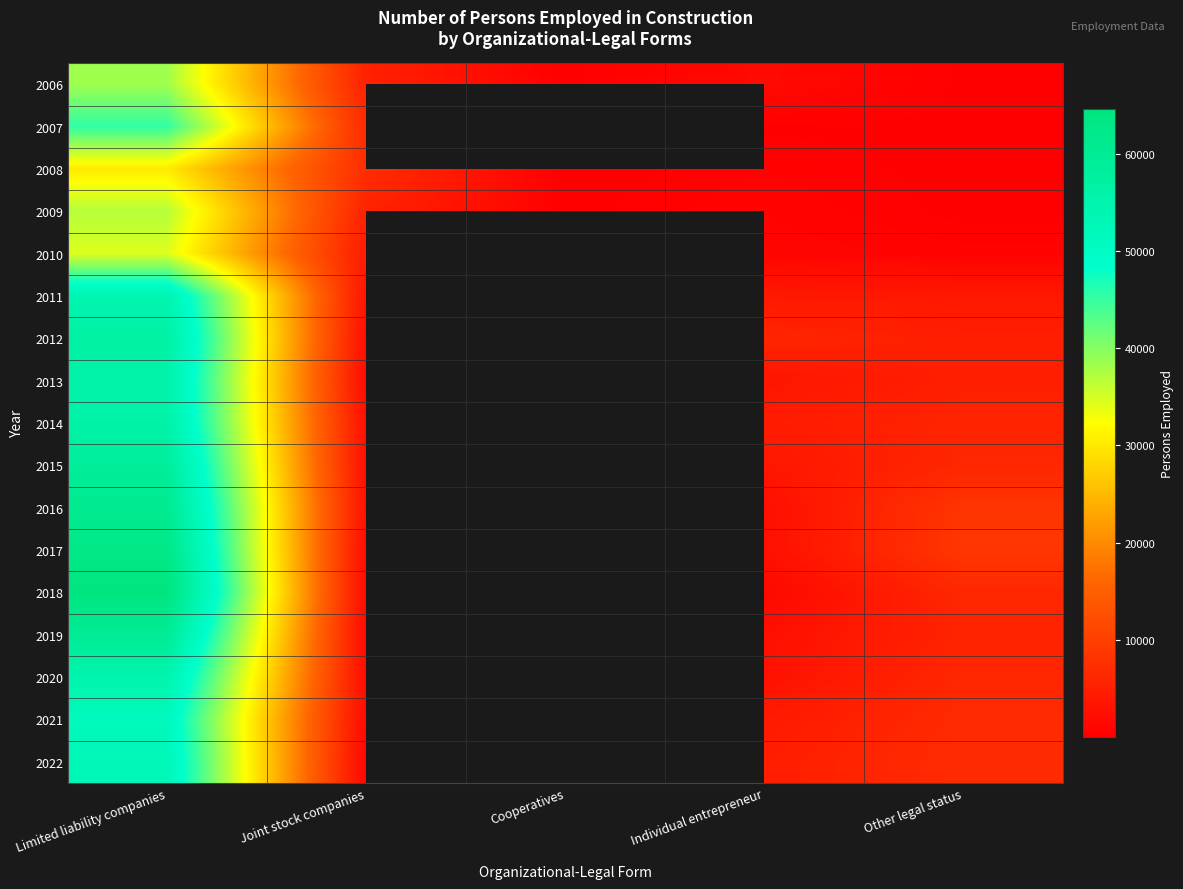

Is it true that 2010 equals 831.3 at Other legal status?

False